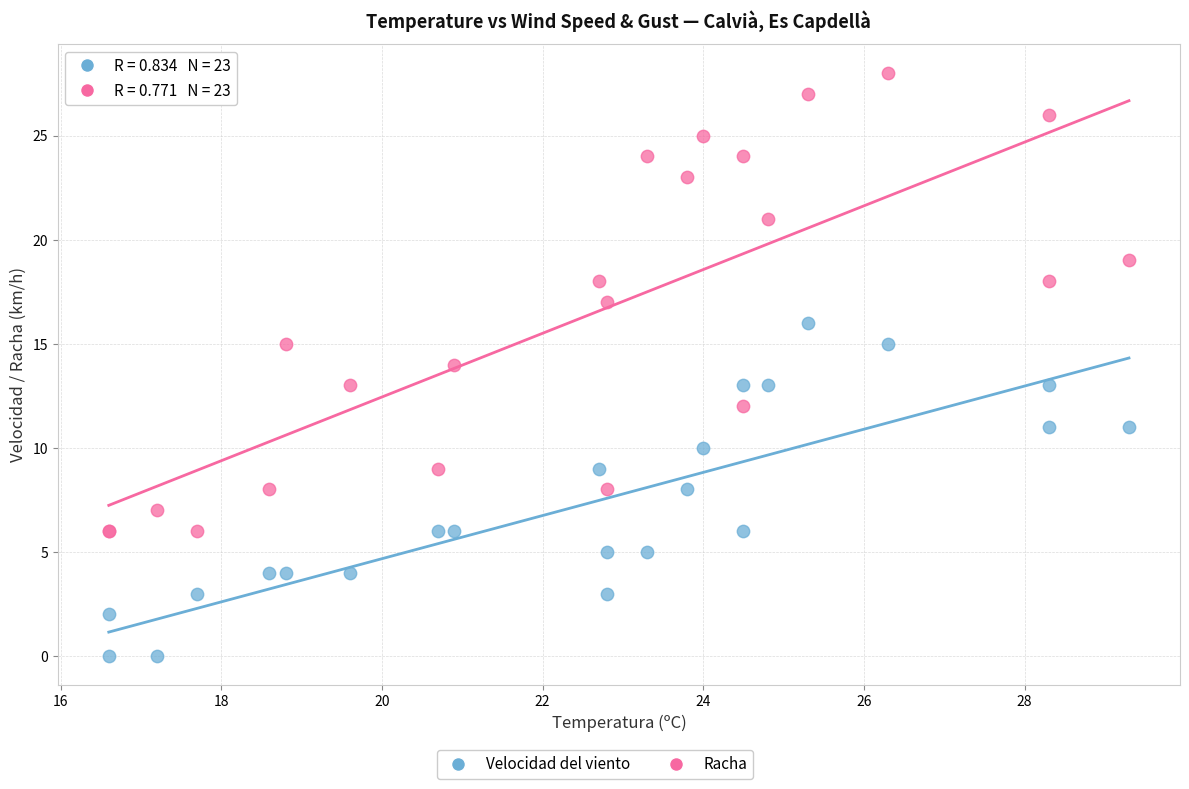

Which series has the widest spread of Y values?

Racha